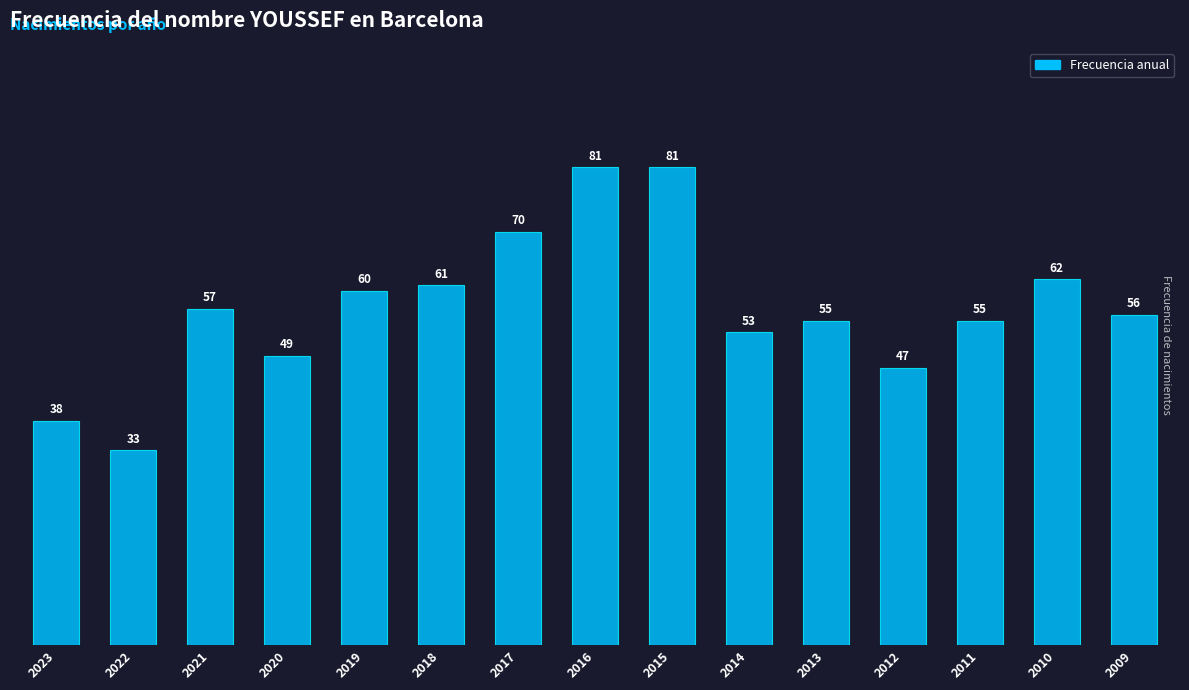

What is the difference between the values at 2018 and 2010?

1